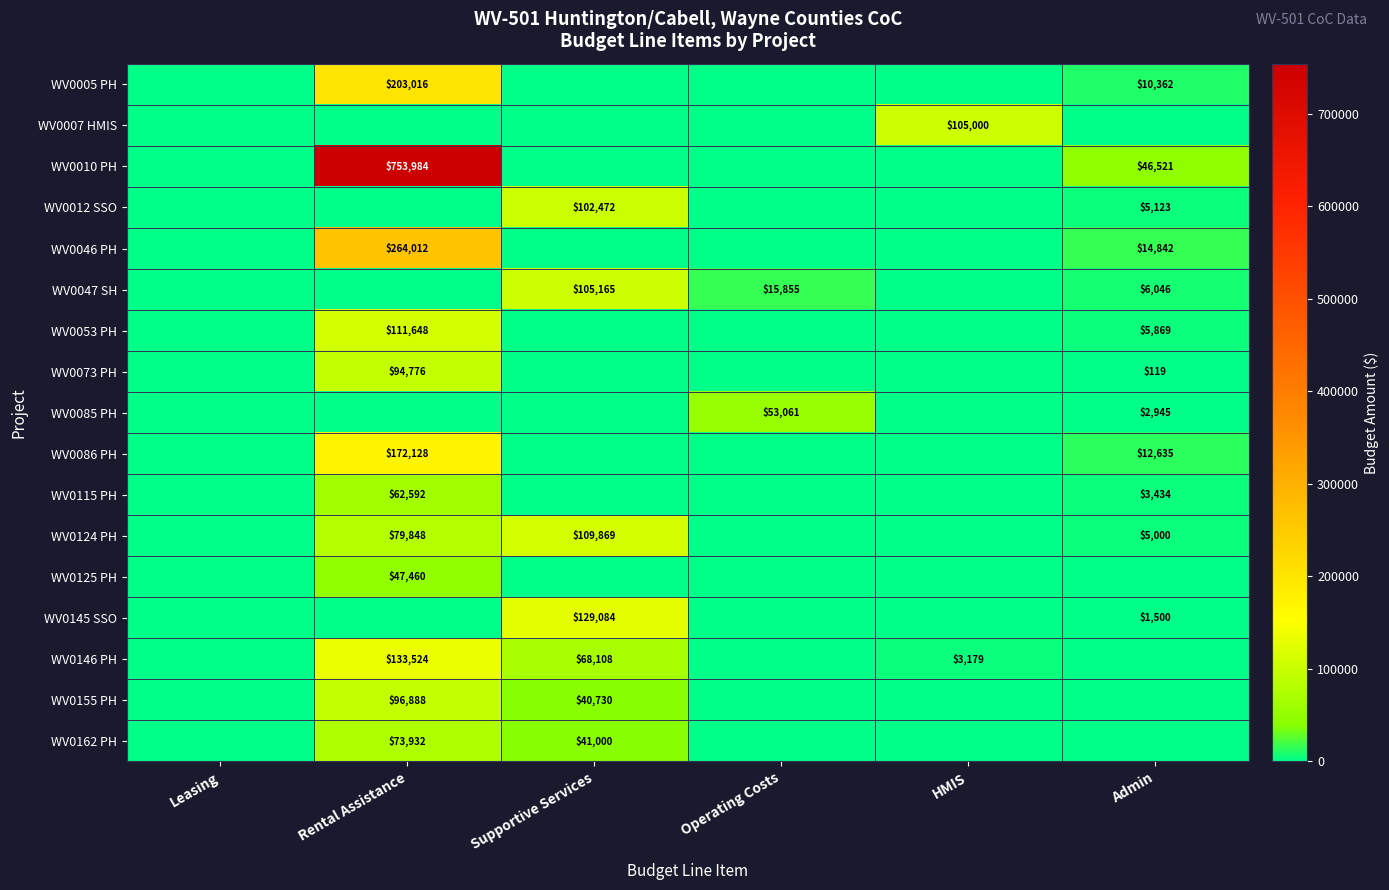

At how many categories does at least one series exceed 445434?

1